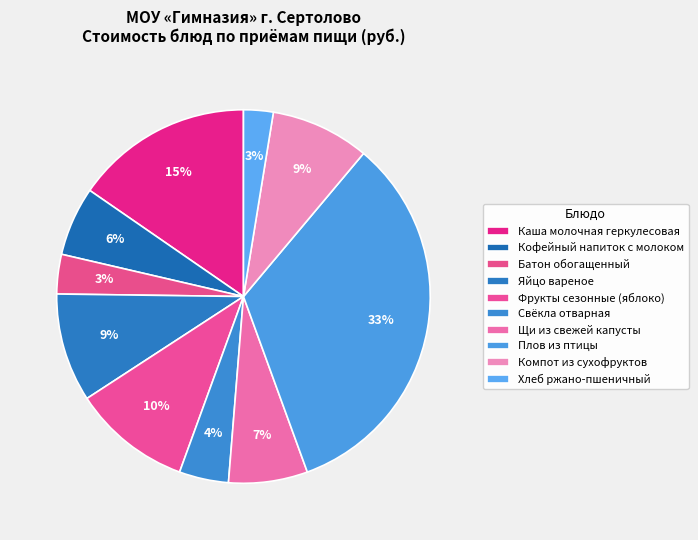

How many slices are in this pie chart?

10